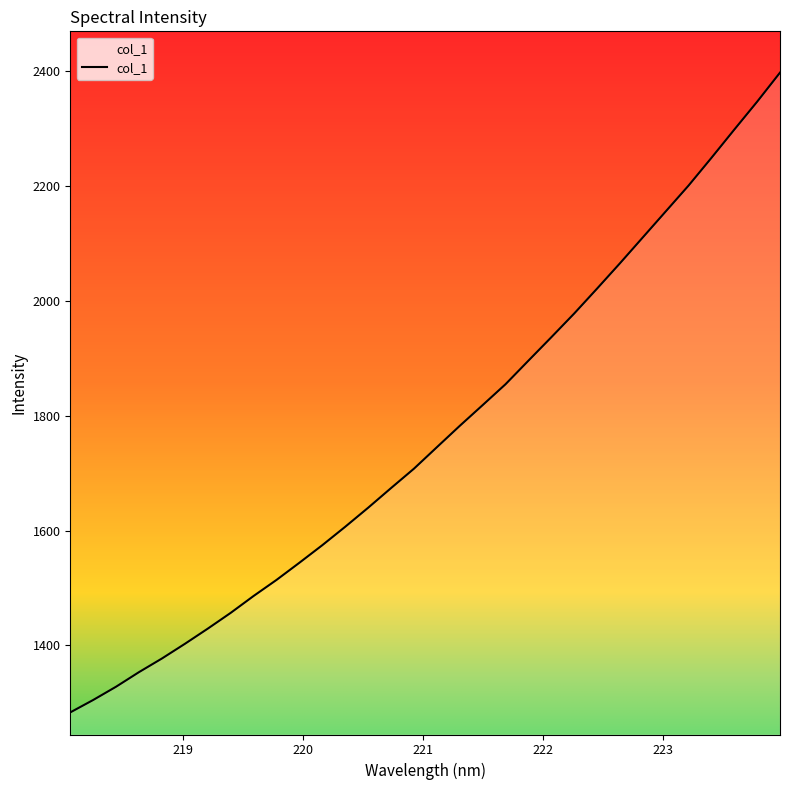

What is the maximum value shown in the chart?

2397.6